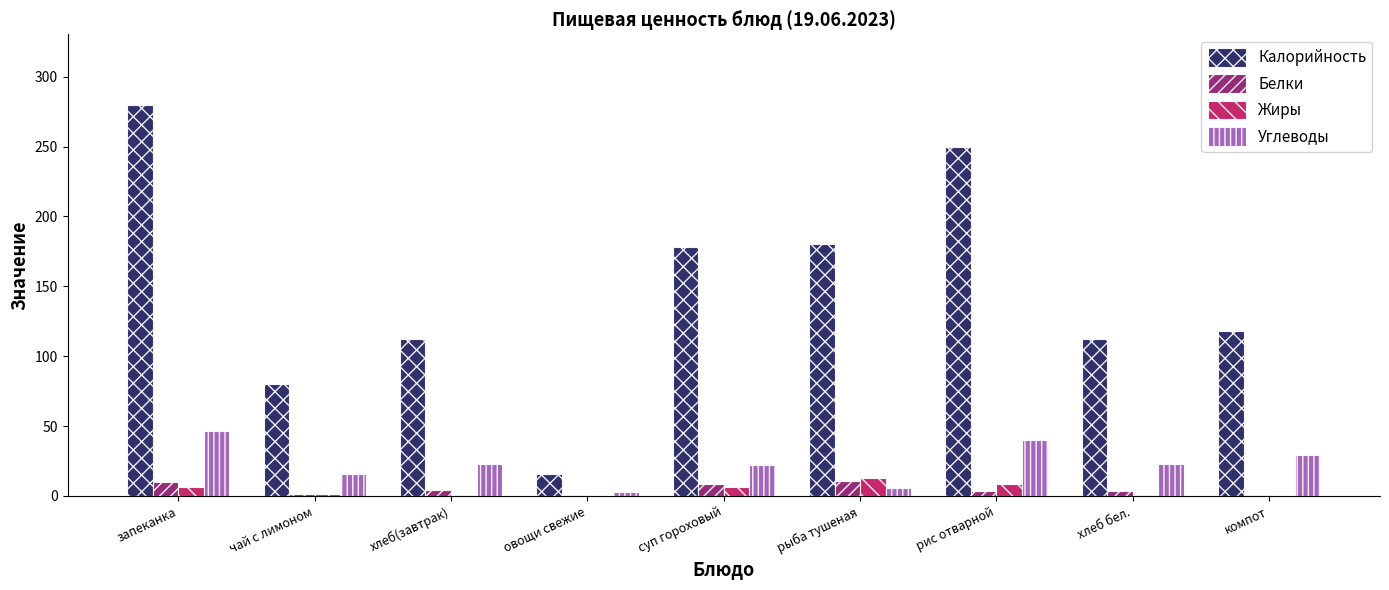

What is the sum of all Углеводы values?

207.6